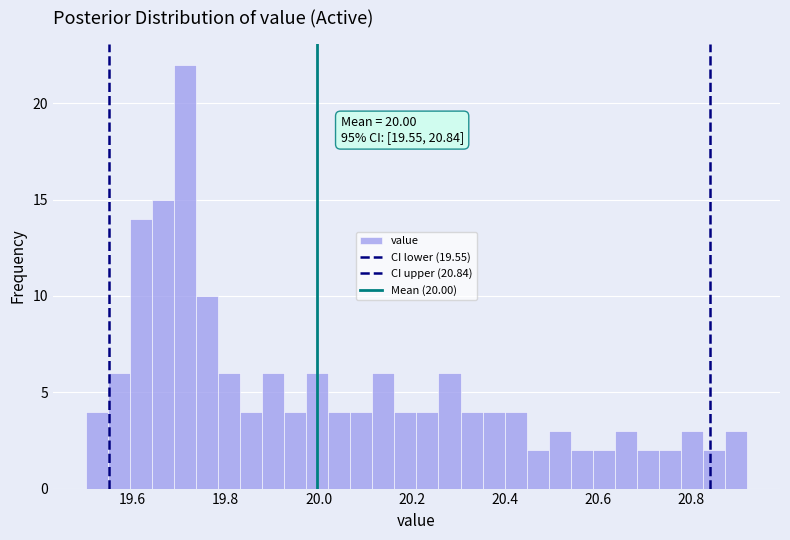

Read against the x-axis, roughly where is the centre of the tallest bar?

19.72